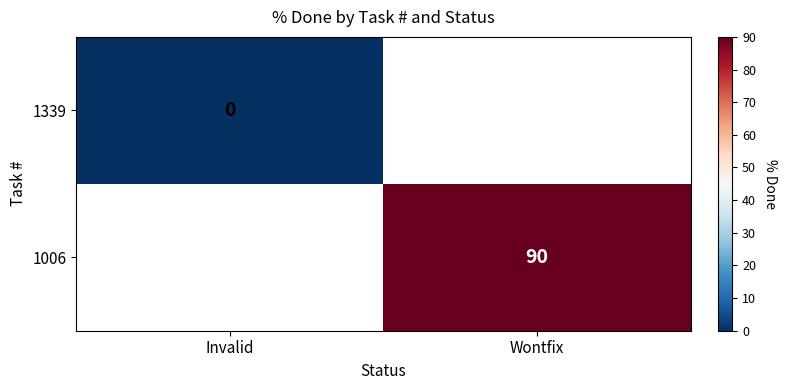

The 1006 series shows 90 at Wontfix. True or false?

True